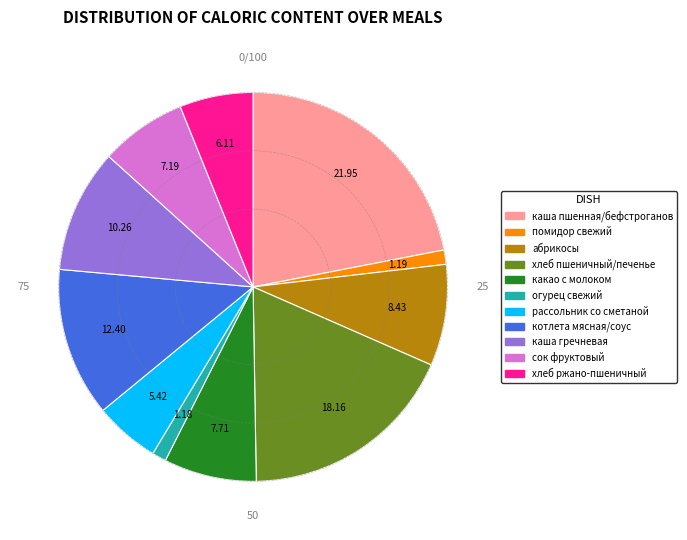

Count the number of slices in the pie.

11